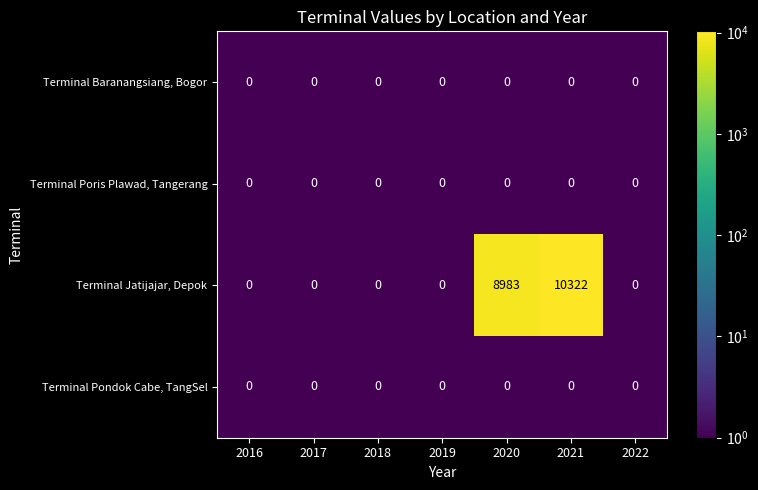

Reading right to left, what are all the values shown in this chart?

Terminal Baranangsiang, Bogor: 2022=0	2021=0	2020=0	2019=0	2018=0	2017=0	2016=0
Terminal Poris Plawad, Tangerang: 2022=0	2021=0	2020=0	2019=0	2018=0	2017=0	2016=0
Terminal Jatijajar, Depok: 2022=0	2021=10322	2020=8983	2019=0	2018=0	2017=0	2016=0
Terminal Pondok Cabe, TangSel: 2022=0	2021=0	2020=0	2019=0	2018=0	2017=0	2016=0